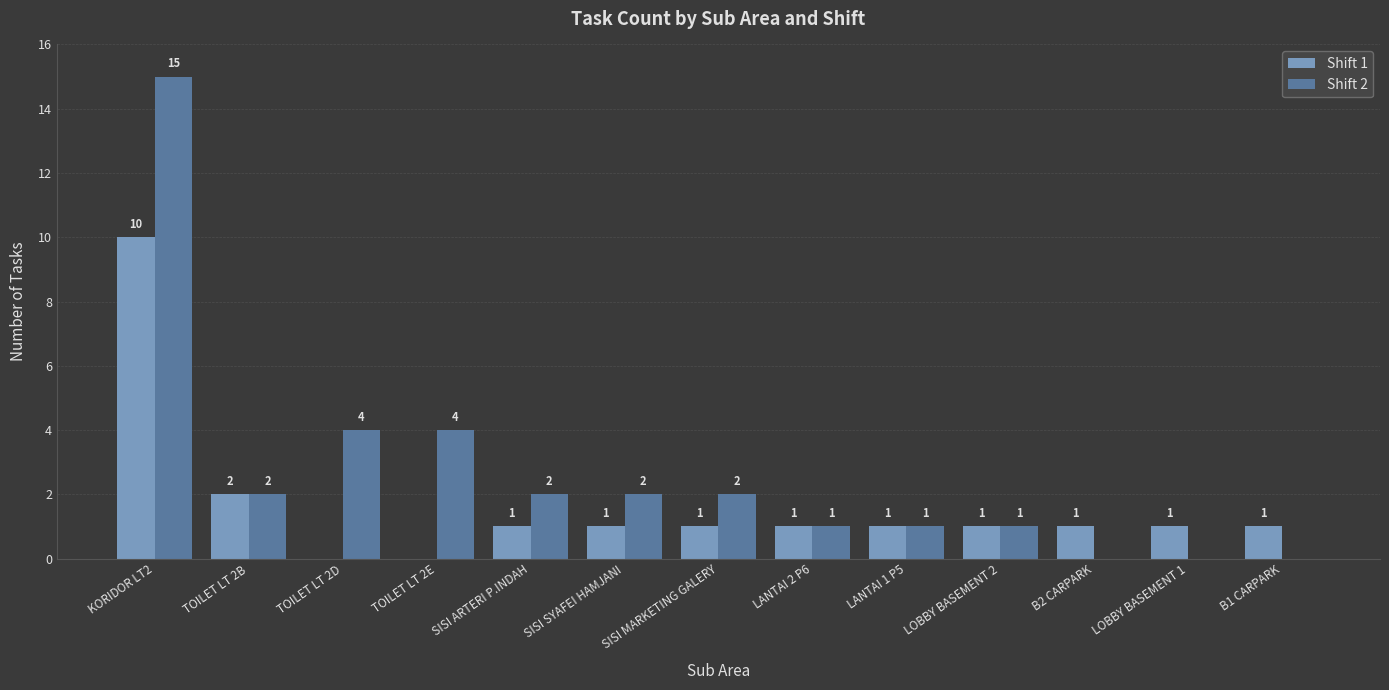

Which series changed the most between TOILET LT 2E and LANTAI 2 P6?

Shift 2